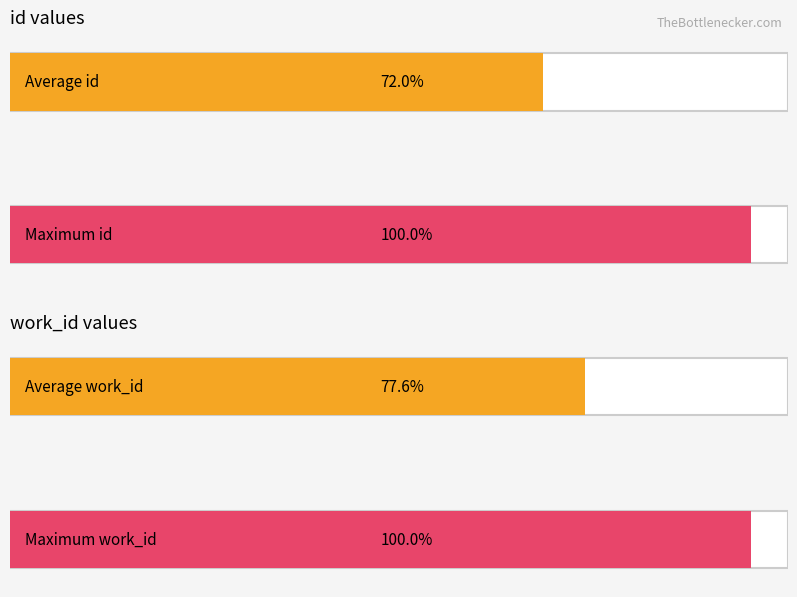

Rank the series by their maximum value, from highest to lowest.

id, work_id